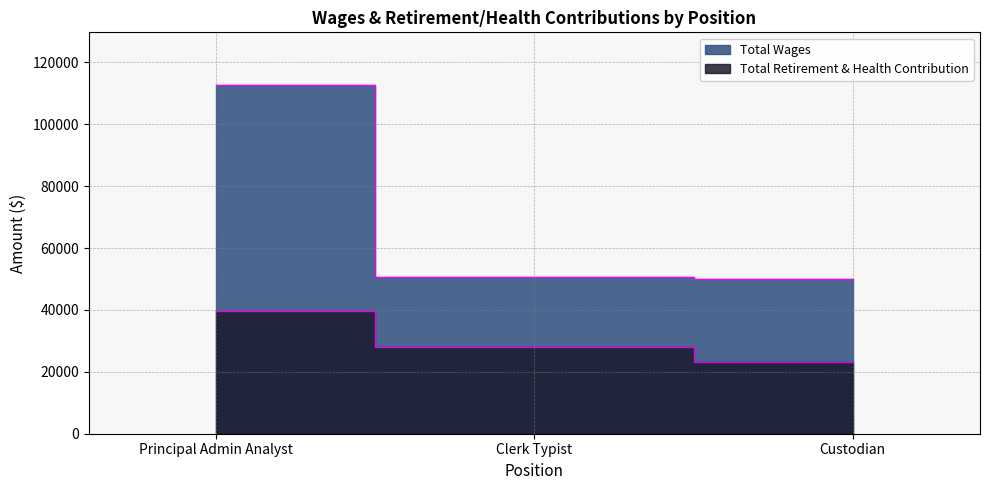

What is the label of the 3rd point from the right?

Principal Admin Analyst